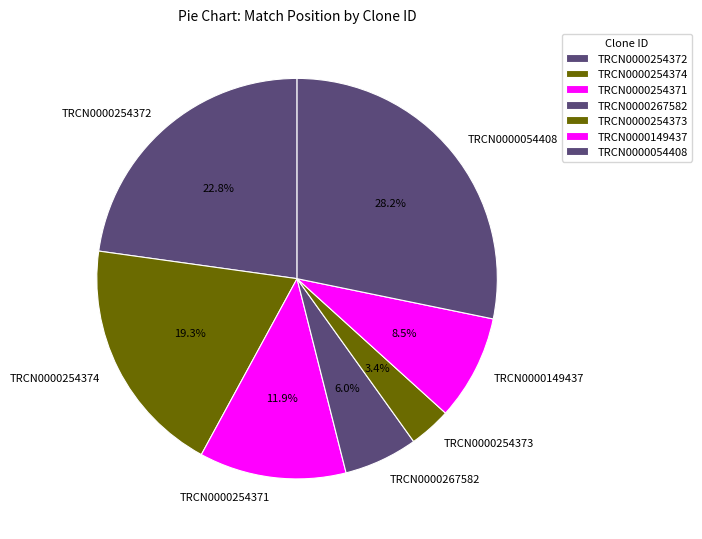

What is the largest slice in the pie chart?

TRCN0000054408